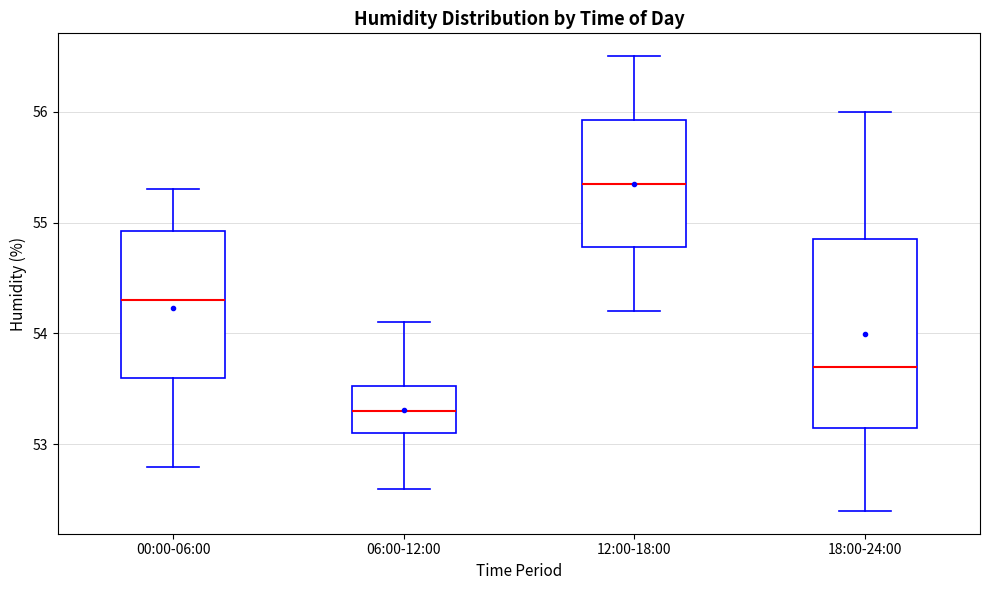

Comparing the boxes themselves (not the whiskers), which one is the tallest?

18:00-24:00